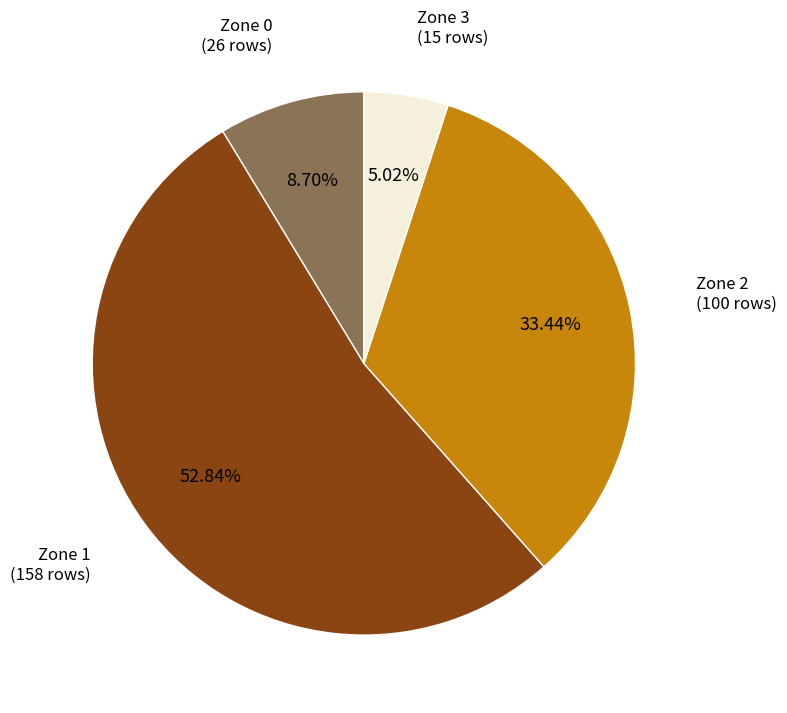

Between Zone 2 (100 rows) and Zone 0 (26 rows), which is larger?

Zone 2 (100 rows)